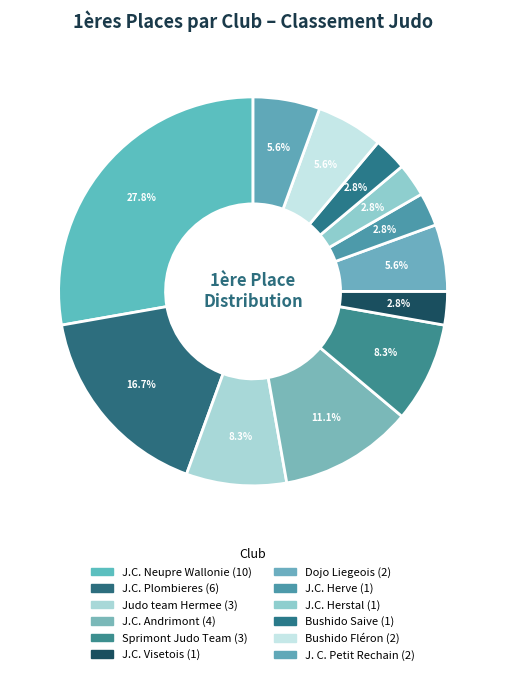

What percentage do J. C. Petit Rechain and Dojo Liegeois together represent?

11.1%